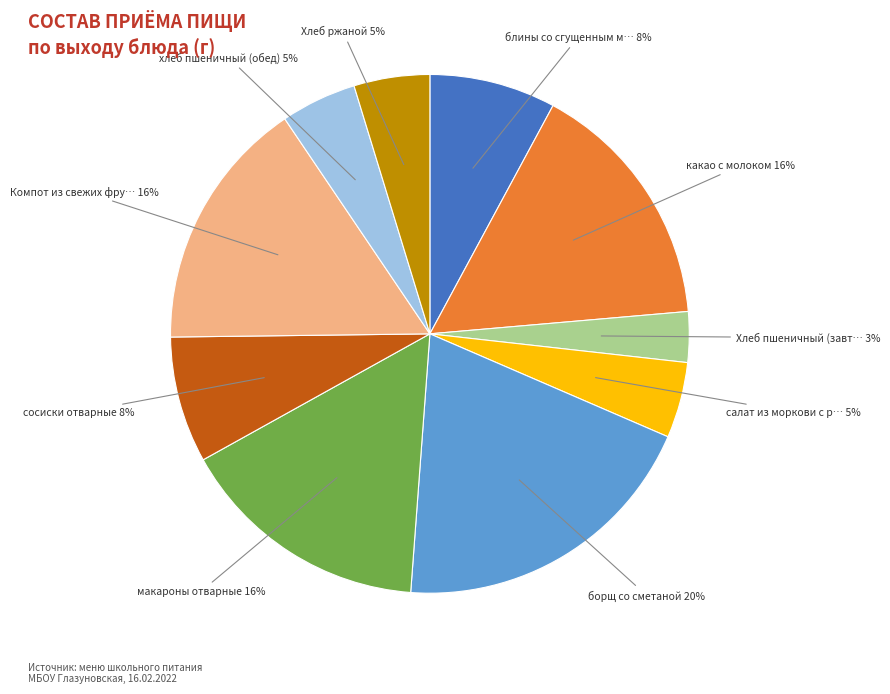

To the nearest percent, what is the difference between the largest and smallest slice percentages?

17%